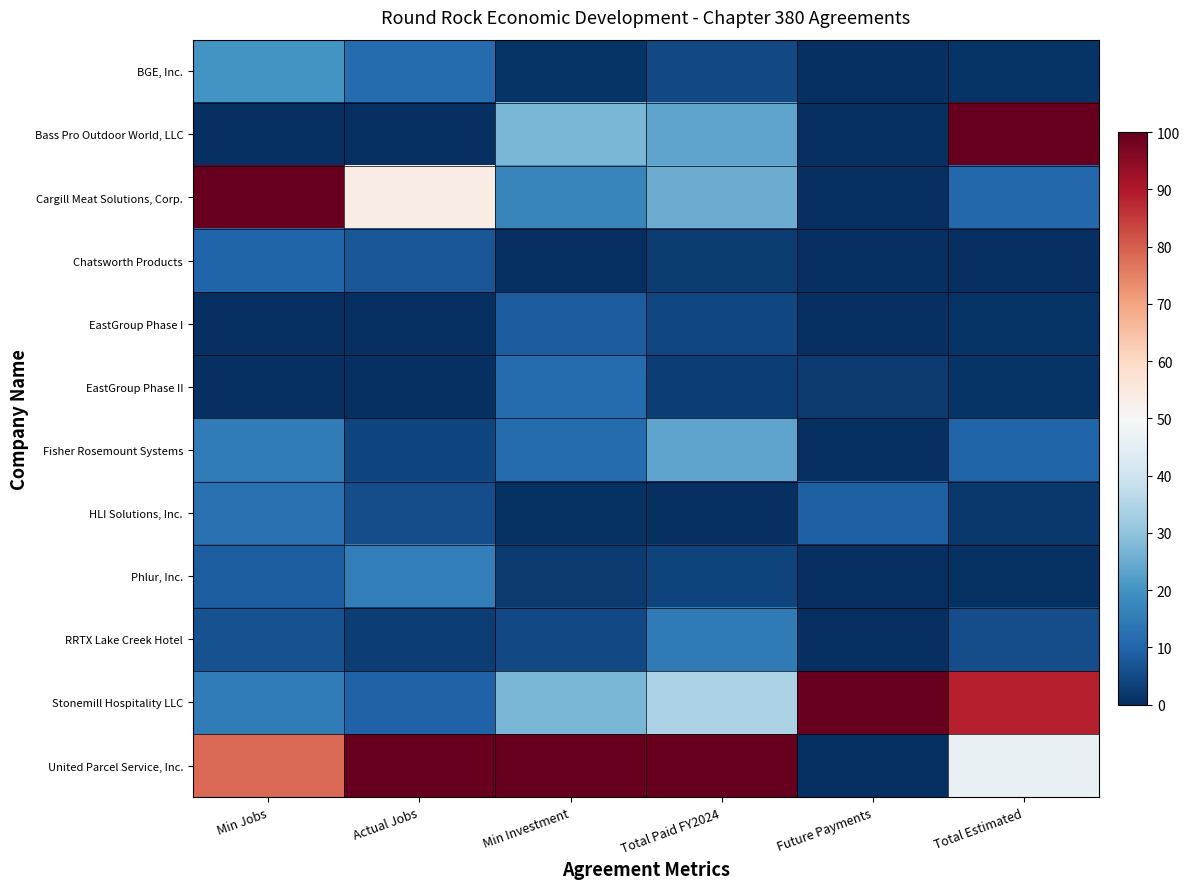

Reading left to right, transcribe all the data shown in this chart.

BGE, Inc.: Min Jobs=20.0	Actual Jobs=11.7	Min Investment=1.1	Total Paid FY2024=4.7	Future Payments=0.0	Total Estimated=1.1
Bass Pro Outdoor World, LLC: Min Jobs=0.0	Actual Jobs=0.0	Min Investment=27.3	Total Paid FY2024=23.6	Future Payments=0.0	Total Estimated=100.0
Cargill Meat Solutions, Corp.: Min Jobs=100.0	Actual Jobs=53.7	Min Investment=17.2	Total Paid FY2024=25.1	Future Payments=0.0	Total Estimated=10.8
Chatsworth Products: Min Jobs=10.0	Actual Jobs=7.1	Min Investment=0.0	Total Paid FY2024=2.4	Future Payments=0.0	Total Estimated=0.0
EastGroup Phase I: Min Jobs=0.0	Actual Jobs=0.0	Min Investment=8.4	Total Paid FY2024=4.3	Future Payments=0.0	Total Estimated=0.9
EastGroup Phase II: Min Jobs=0.0	Actual Jobs=0.0	Min Investment=11.3	Total Paid FY2024=3.0	Future Payments=2.3	Total Estimated=1.0
Fisher Rosemount Systems: Min Jobs=15.0	Actual Jobs=3.9	Min Investment=11.3	Total Paid FY2024=23.6	Future Payments=0.0	Total Estimated=10.1
HLI Solutions, Inc.: Min Jobs=12.5	Actual Jobs=5.8	Min Investment=0.7	Total Paid FY2024=0.0	Future Payments=9.1	Total Estimated=1.7
Phlur, Inc.: Min Jobs=8.8	Actual Jobs=15.4	Min Investment=2.1	Total Paid FY2024=3.5	Future Payments=0.0	Total Estimated=0.6
RRTX Lake Creek Hotel: Min Jobs=6.2	Actual Jobs=2.7	Min Investment=4.8	Total Paid FY2024=14.6	Future Payments=0.0	Total Estimated=5.8
Stonemill Hospitality LLC: Min Jobs=15.0	Actual Jobs=9.5	Min Investment=27.3	Total Paid FY2024=34.1	Future Payments=100.0	Total Estimated=88.8
United Parcel Service, Inc.: Min Jobs=78.5	Actual Jobs=100.0	Min Investment=100.0	Total Paid FY2024=100.0	Future Payments=0.0	Total Estimated=46.4